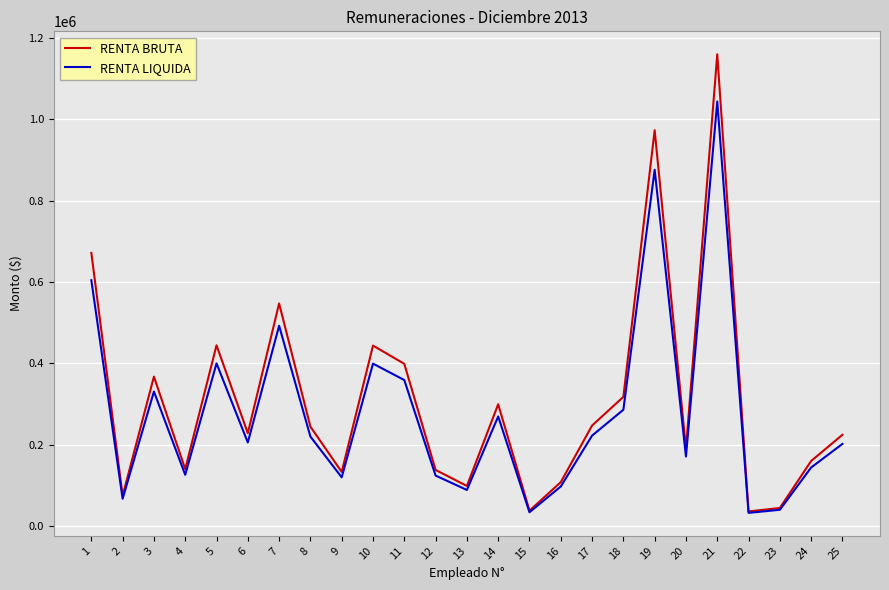

What is the difference between the highest and lowest values at 8?

24444